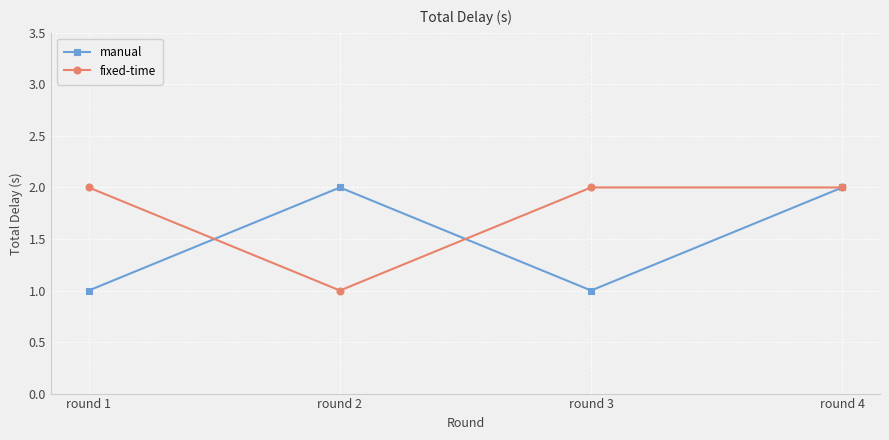

At which label is fixed-time closest to 1?

round 2